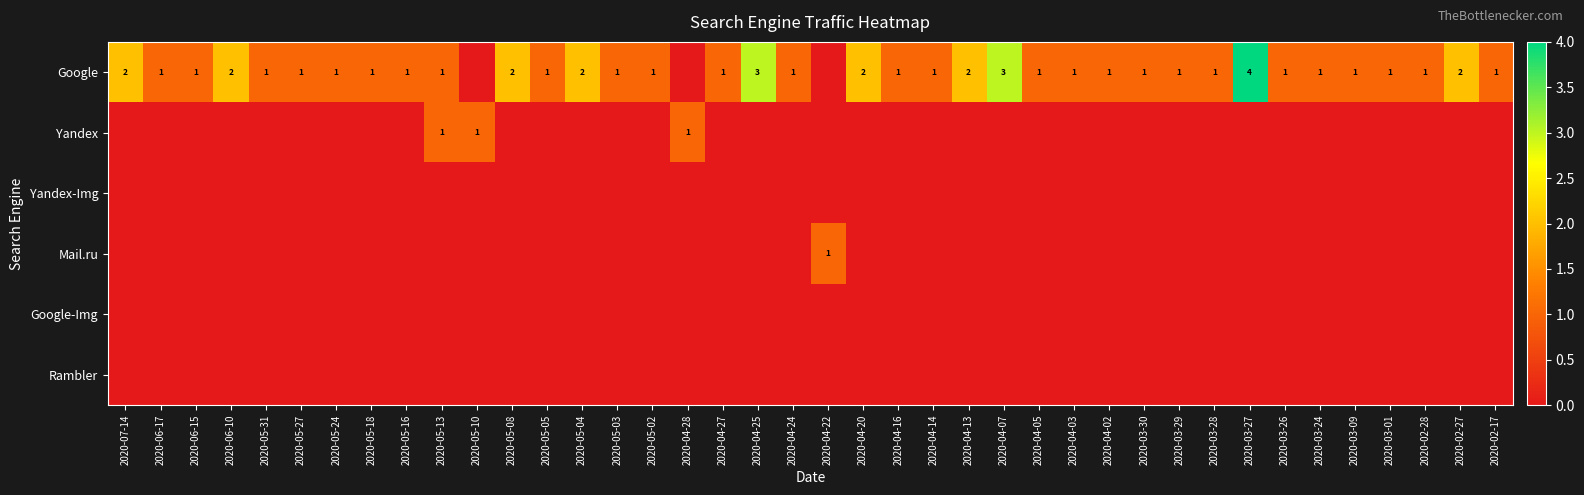

True or false: Google has a value of 1 at 2020-05-27.

True